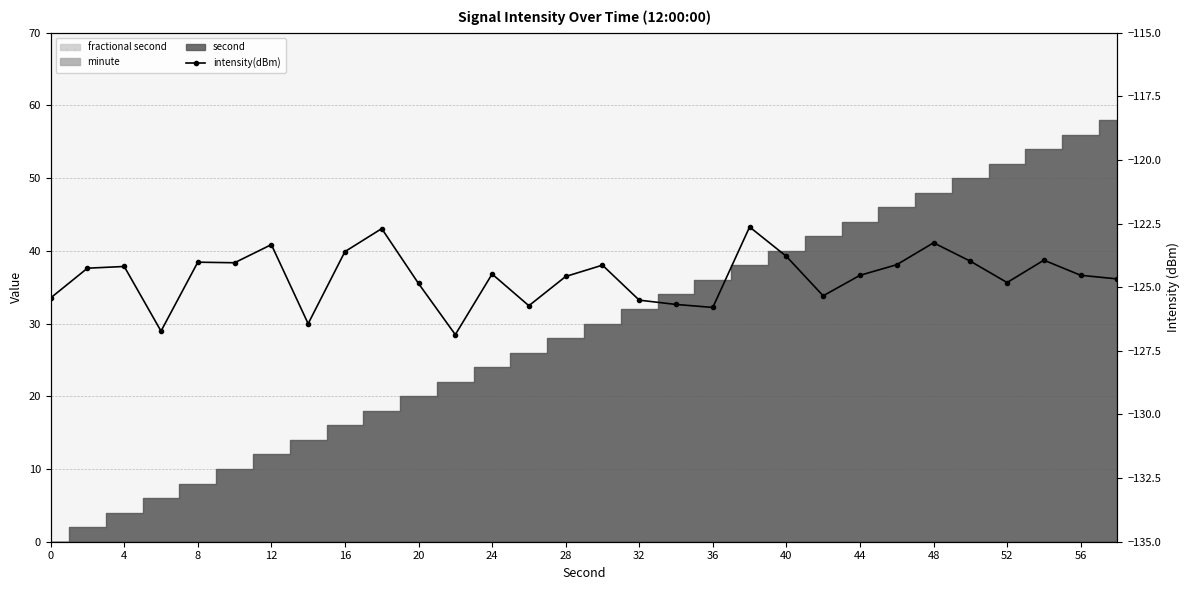

What is the difference between the maximum and minimum values?

4.2